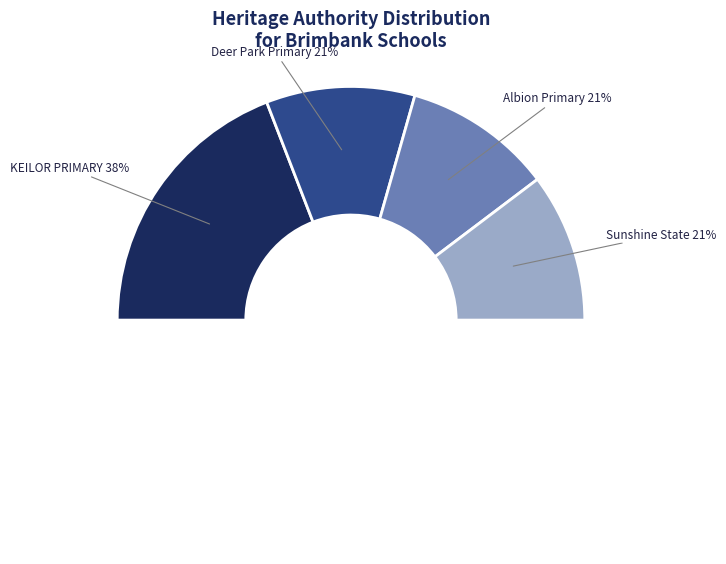

Count the number of slices in the pie.

4